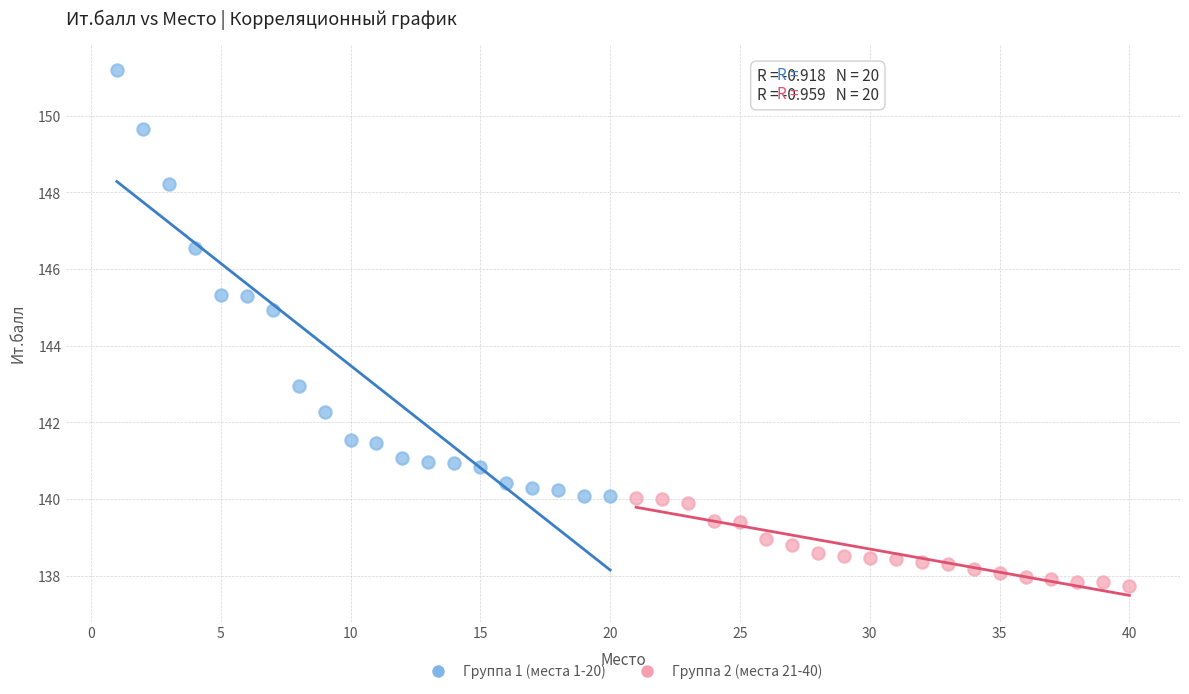

Which series has the widest spread of Y values?

Группа 1 (места 1-20)